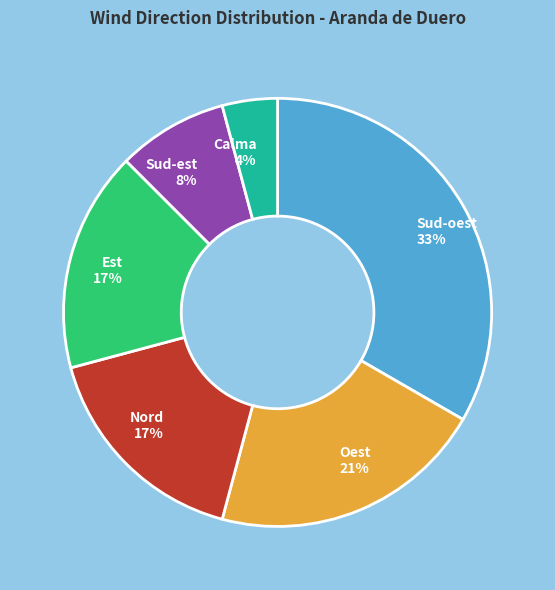

Is Calma the majority of the pie?

No